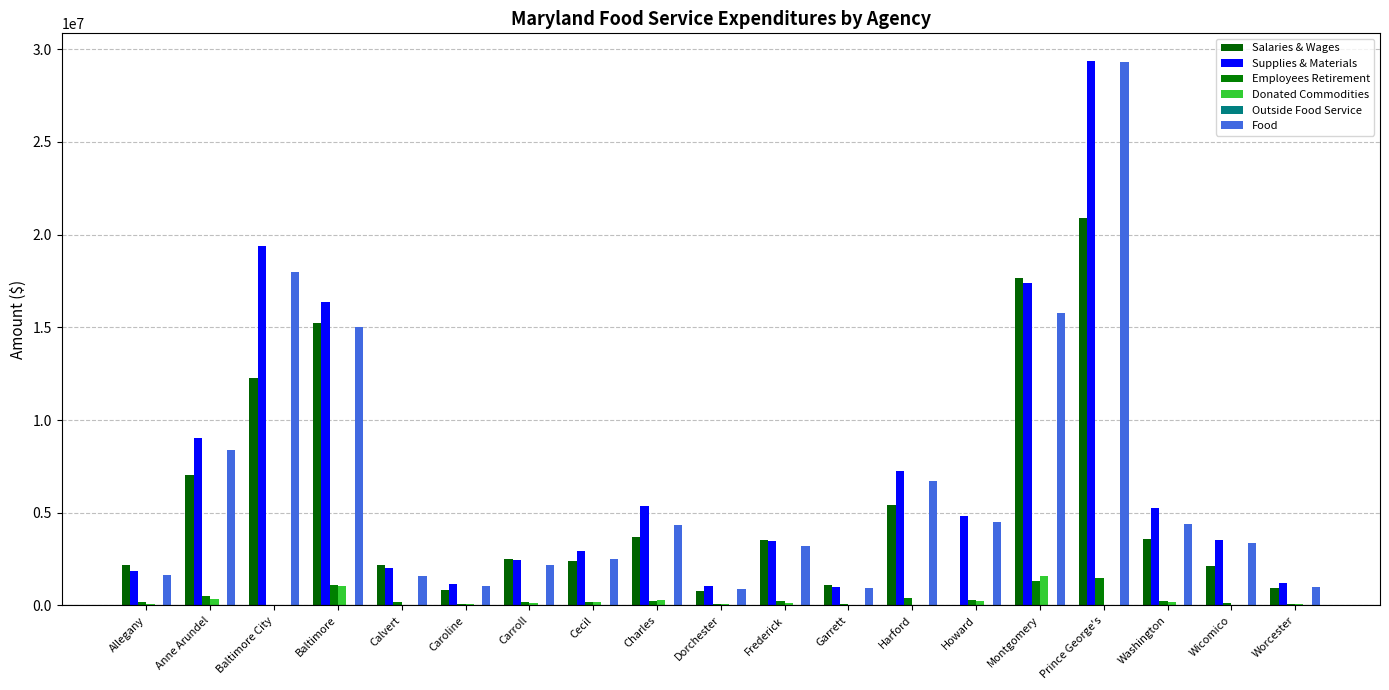

The value of Donated Commodities at Cecil is 88054.3. True or false?

False